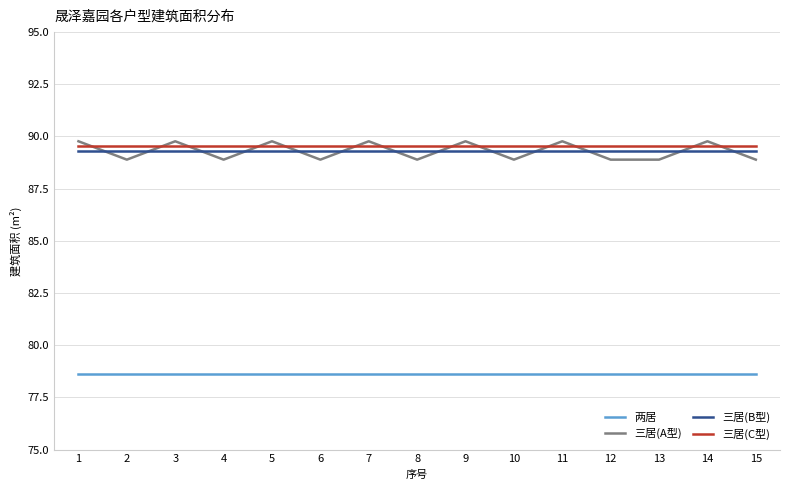

How many interior local peaks does the 三居(A型) series have?

6